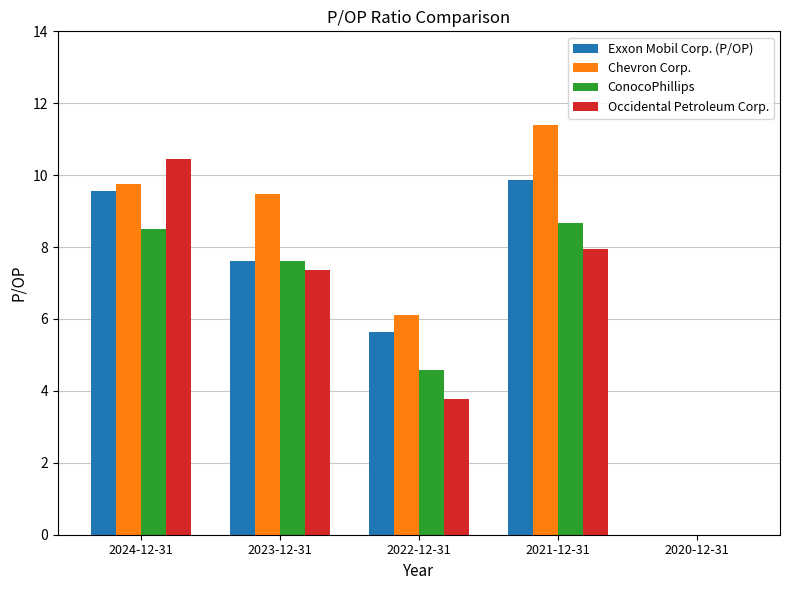

What is the highest value of the ConocoPhillips series?

8.7